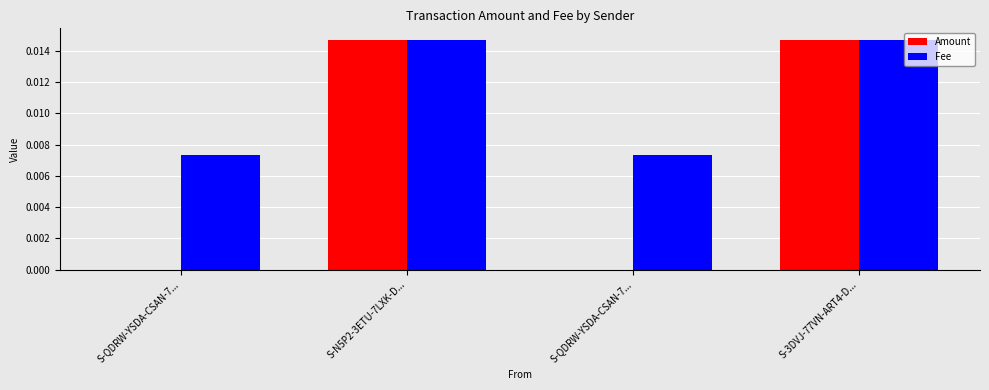

Count the number of data series in this chart.

2